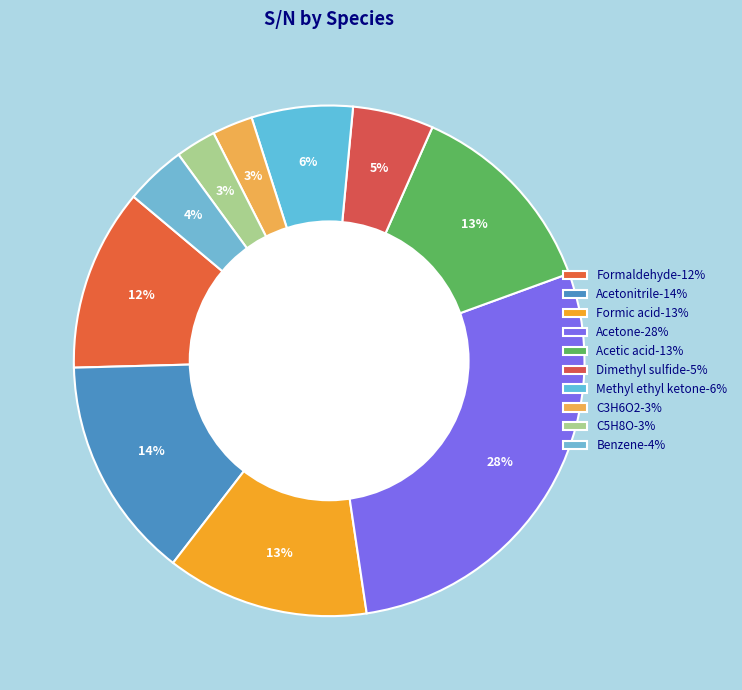

Is there a majority slice in this chart?

No